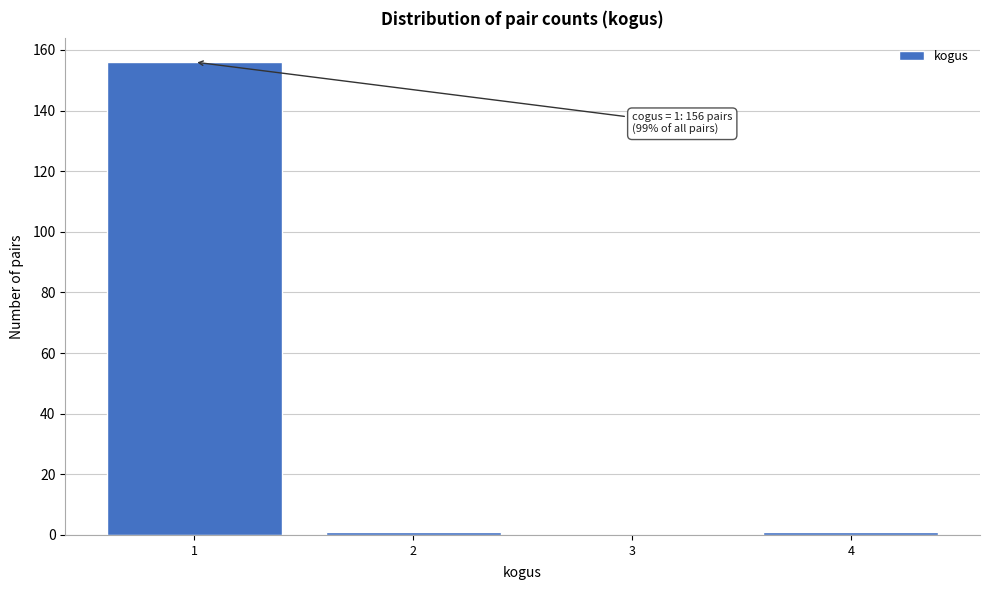

Reading left to right, transcribe all the data shown in this chart.

1=156	2=1	3=0	4=1